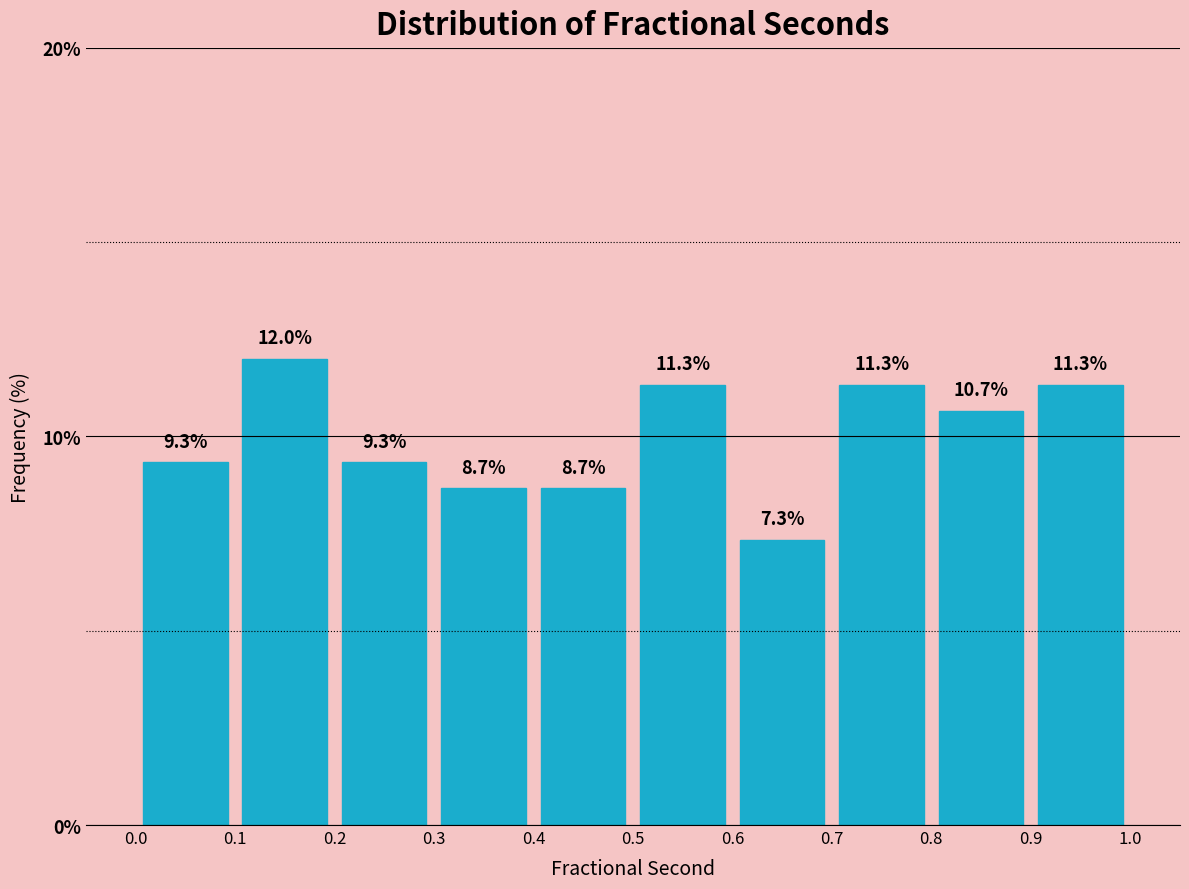

Reading left to right, list every bar in this chart as the range it spans on the x-axis followed by its height.

0.0 to 0.1: 9.3
0.1 to 0.2: 12.0
0.2 to 0.3: 9.3
0.3 to 0.4: 8.7
0.4 to 0.5: 8.7
0.5 to 0.6: 11.3
0.6 to 0.7: 7.3
0.7 to 0.8: 11.3
0.8 to 0.9: 10.7
0.9 to 1.0: 11.3